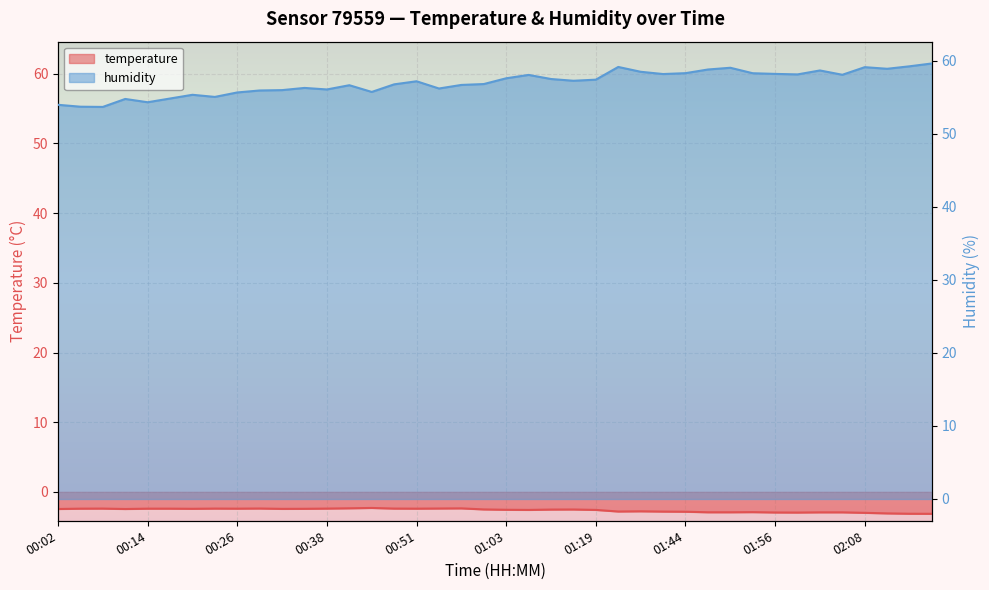

True or false: temperature and humidity intersect in this chart.

False